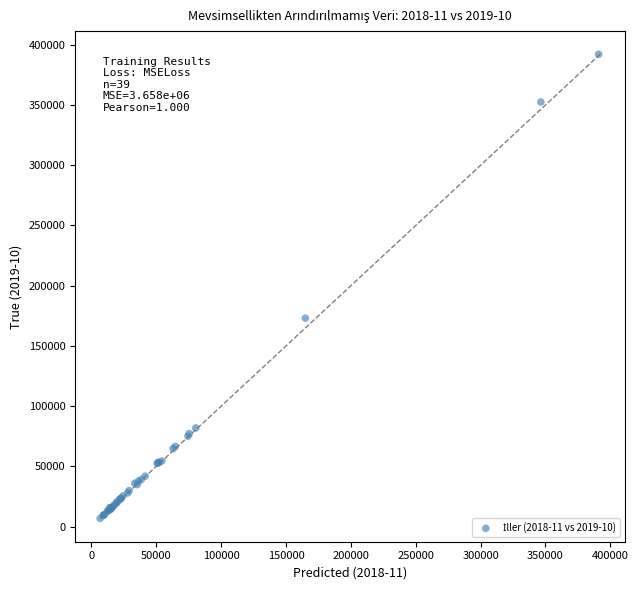

What Y value in the scatter plot is closest to 199437?

173033